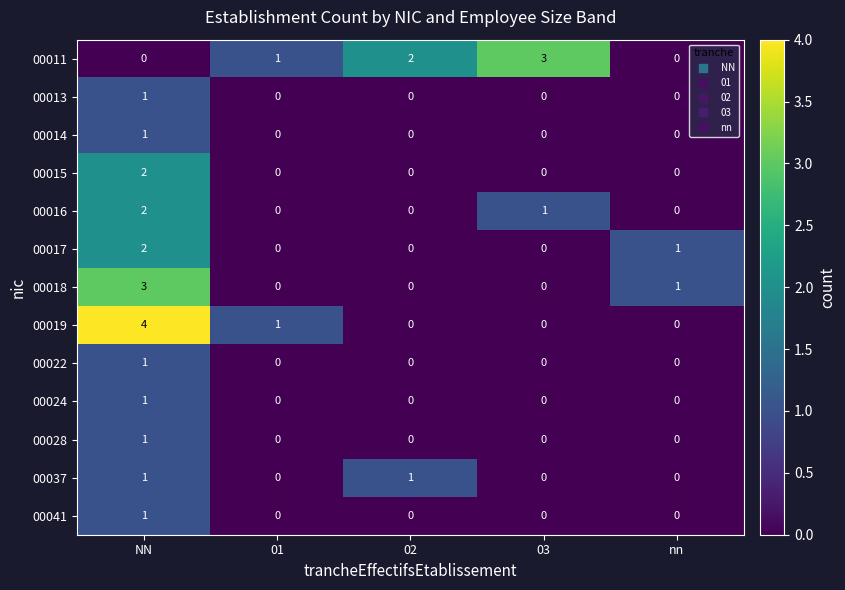

Which series has the largest total across all categories?

00011